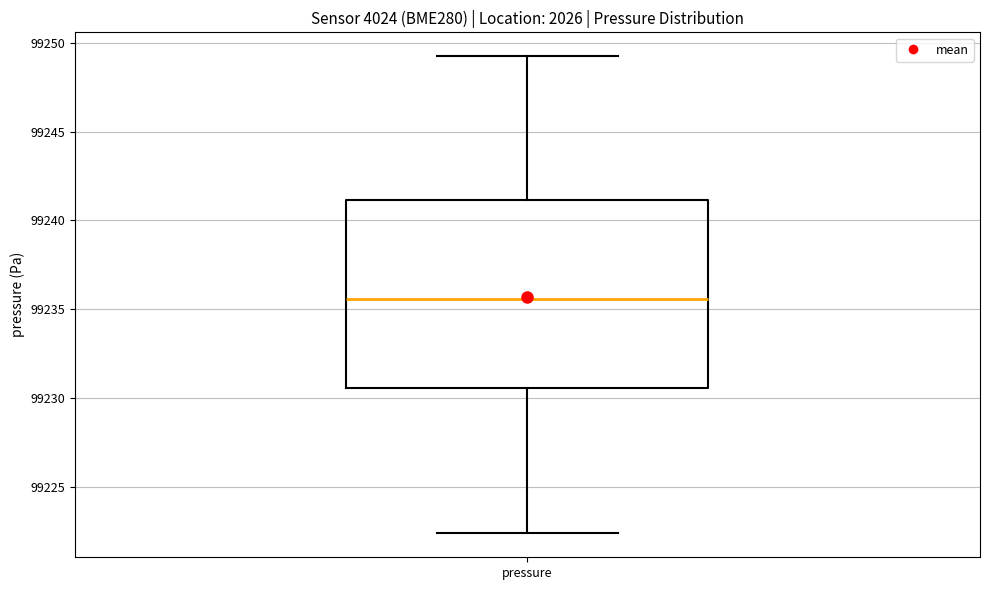

Transcribe this box plot: give where the median line is, the range the box spans, and where the two whiskers end, as read against the y-axis. The values are not printed on the chart, so give them approximately, as read against the axis.

median 99235.5, box 99230.5 to 99241.0, whiskers 99222.5 to 99249.5